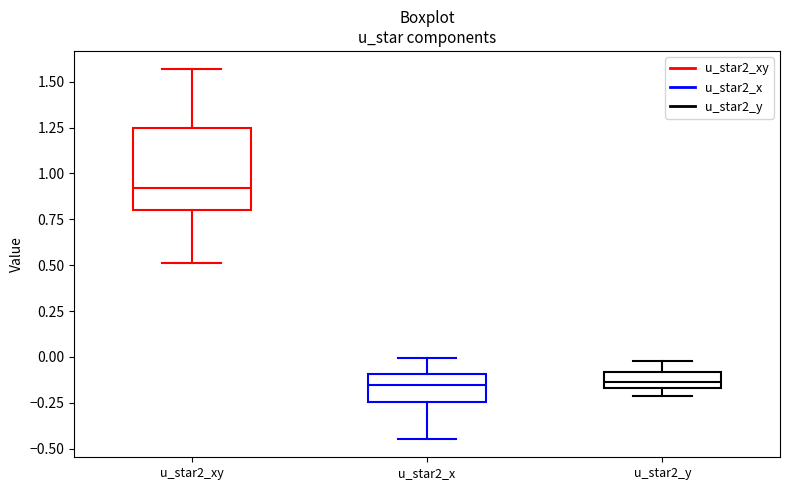

Reading left to right, read every box against the y-axis: the position of its median line, the range the box covers, and the ends of its whiskers. The values are not printed on the chart, so give them approximately, as read against the axis.

u_star2_xy: median 0.90, box 0.80 to 1.25, whiskers 0.50 to 1.55
u_star2_x: median -0.15, box -0.25 to -0.10, whiskers -0.45 to 0.00
u_star2_y: median -0.15 (inside the box), box -0.15 to -0.10, whiskers -0.20 to 0.00